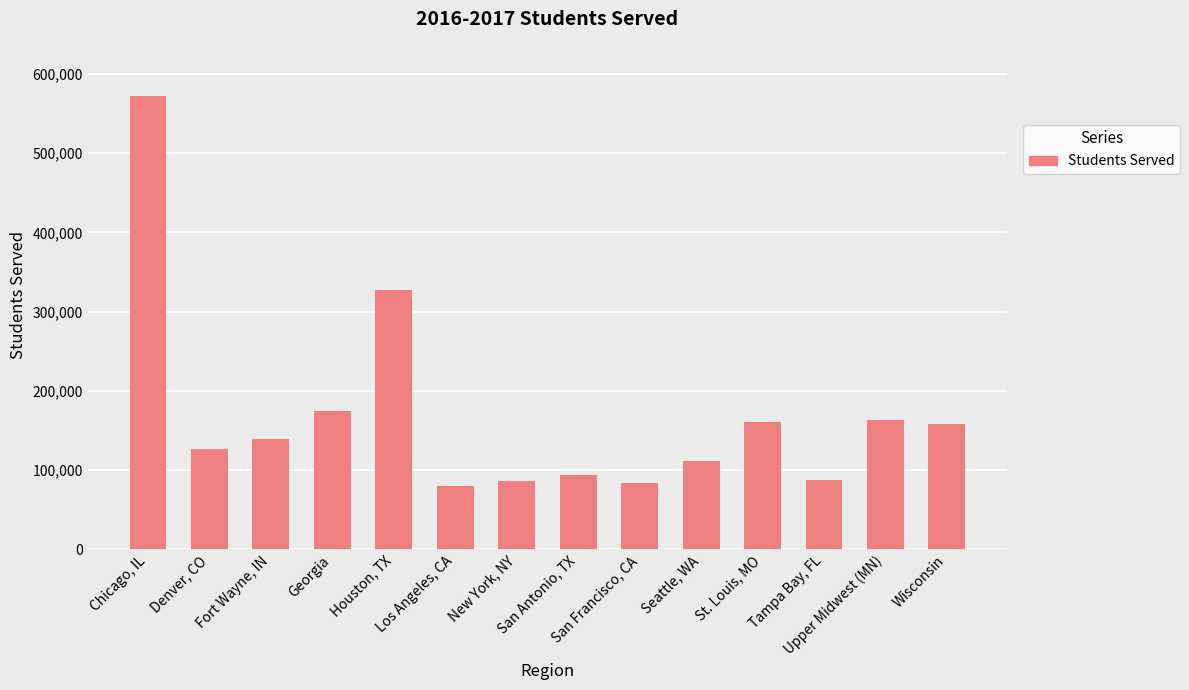

Rank the categories by value from highest to lowest.

Chicago, IL, Houston, TX, Georgia, Upper Midwest (MN), St. Louis, MO, Wisconsin, Fort Wayne, IN, Denver, CO, Seattle, WA, San Antonio, TX, Tampa Bay, FL, New York, NY, San Francisco, CA, Los Angeles, CA